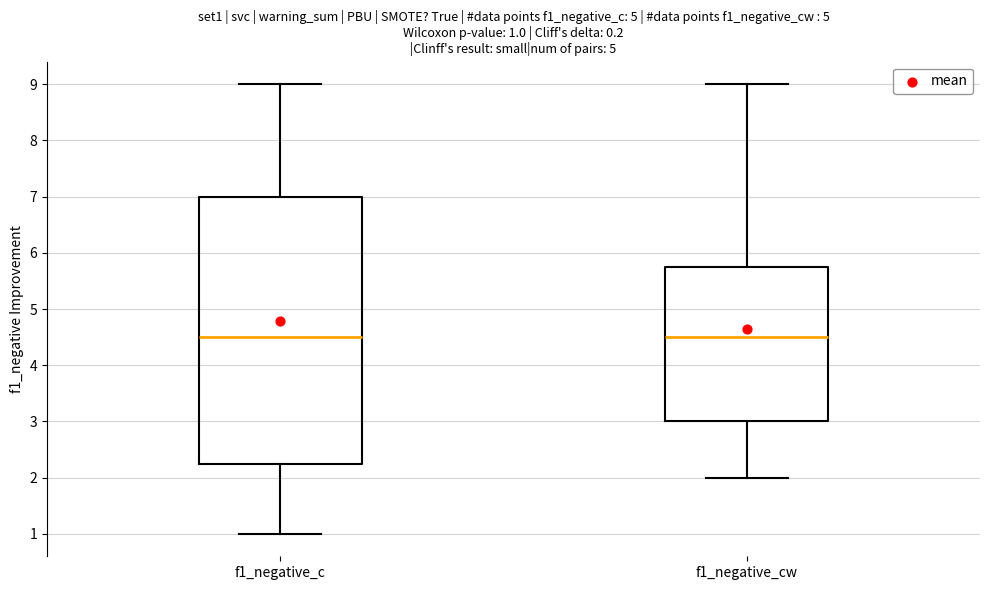

Which box is the tallest, from its lower edge to its upper edge?

f1_negative_c